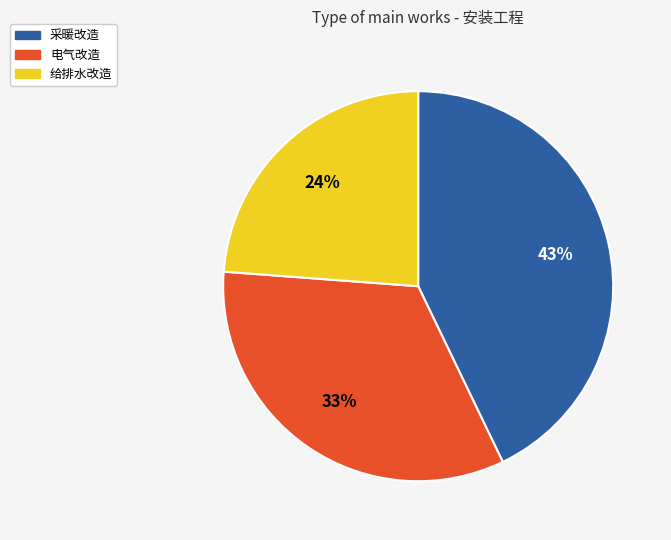

To the nearest percent, what percentage of the pie is 给排水改造?

24%